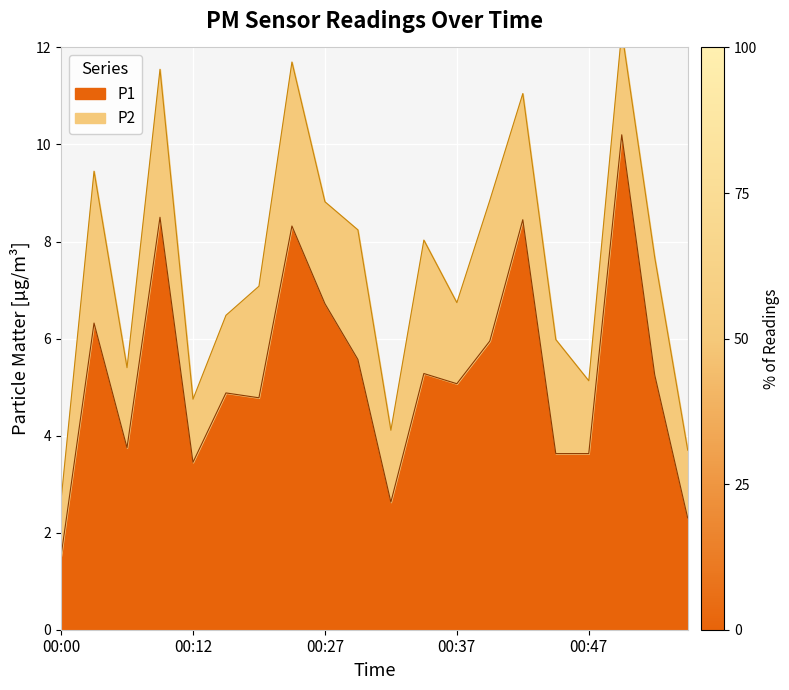

True or false: the data shows 8.4 at 00:42.

True